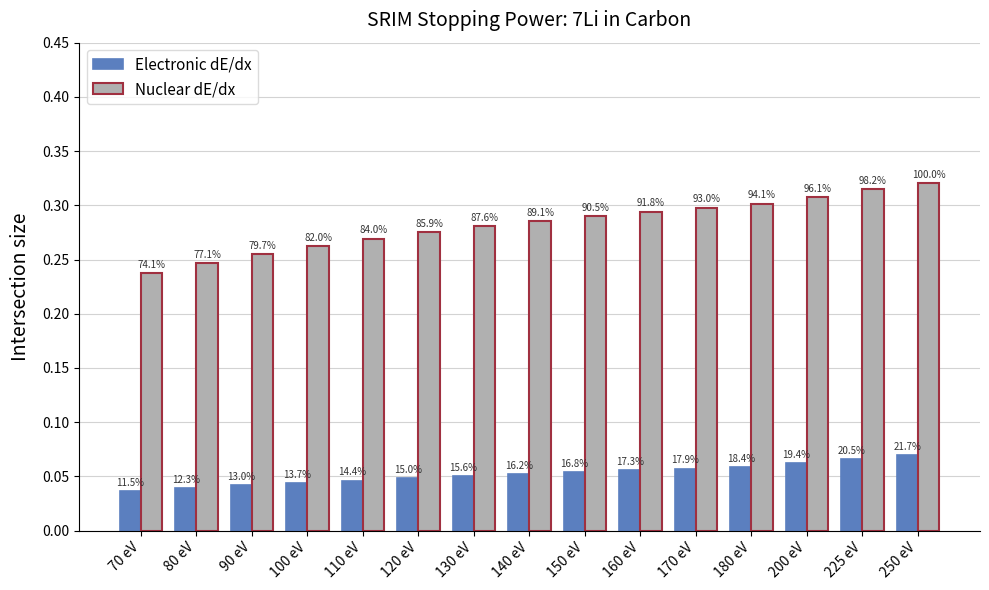

How many bars are there in total?

30